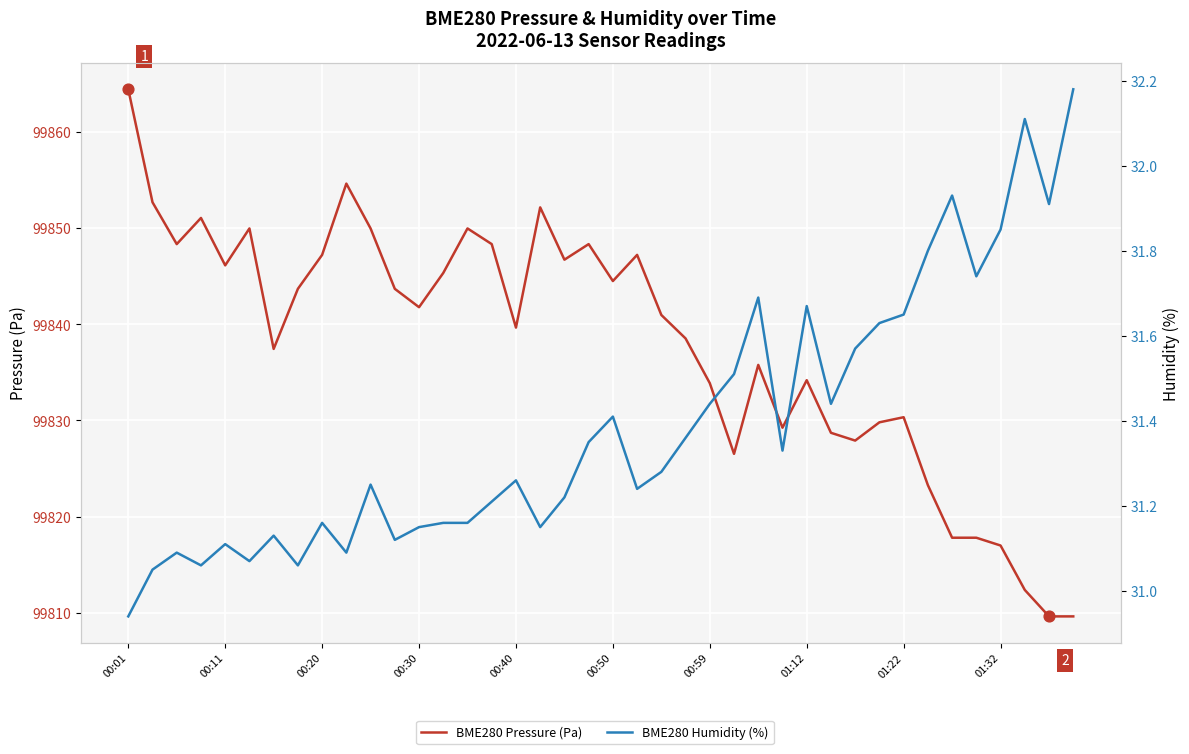

Which series has the largest Y range (max minus min)?

BME280 Pressure (Pa)